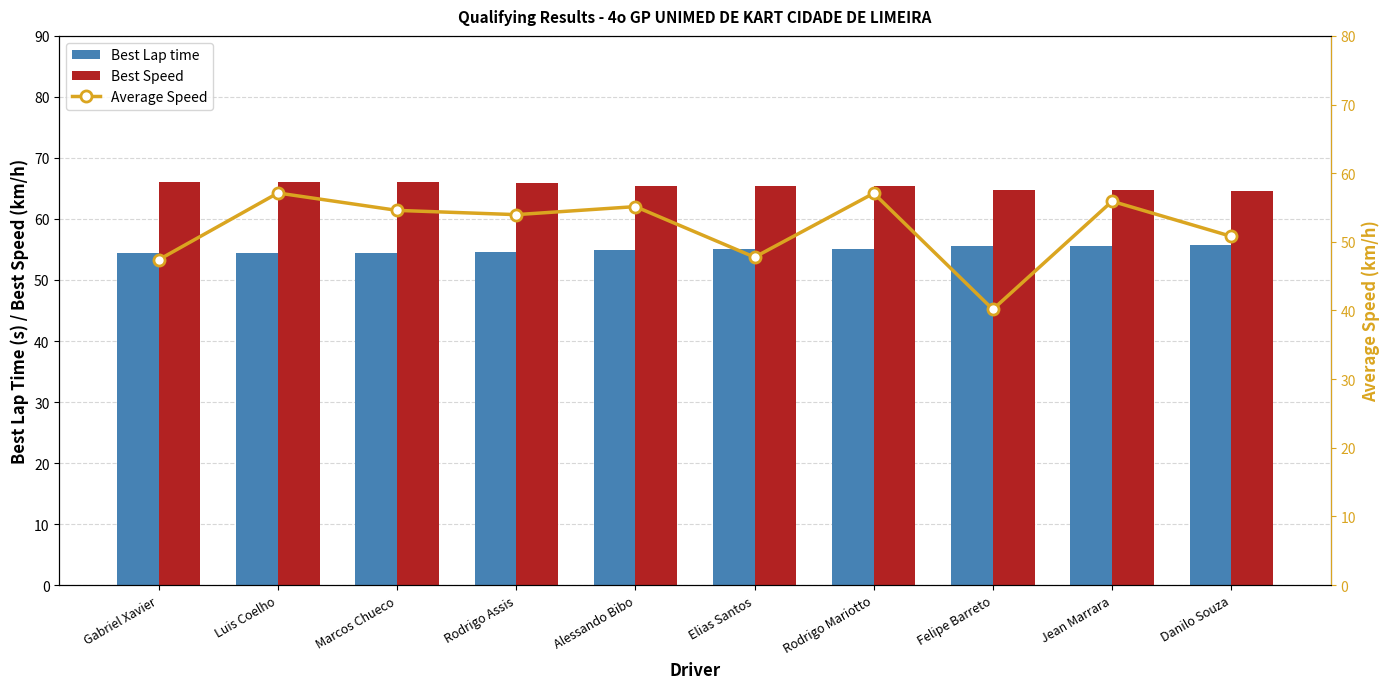

What is the value of the Best Speed bar at the 9th from the left?

64.7